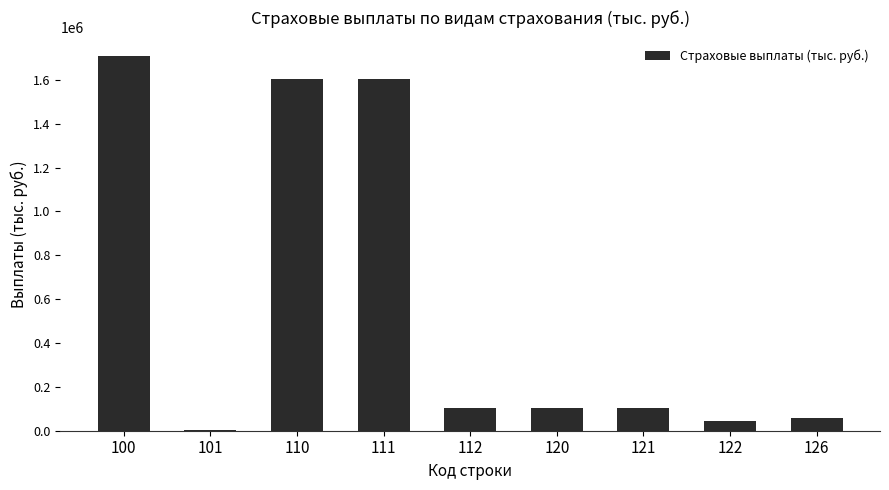

The chart shows a value of 1006193.6 at 100. True or false?

False